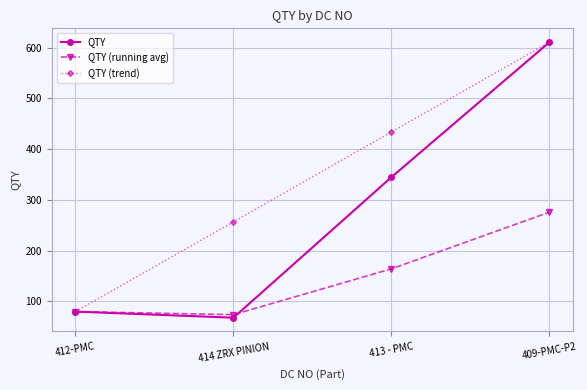

Count the number of data series in this chart.

3